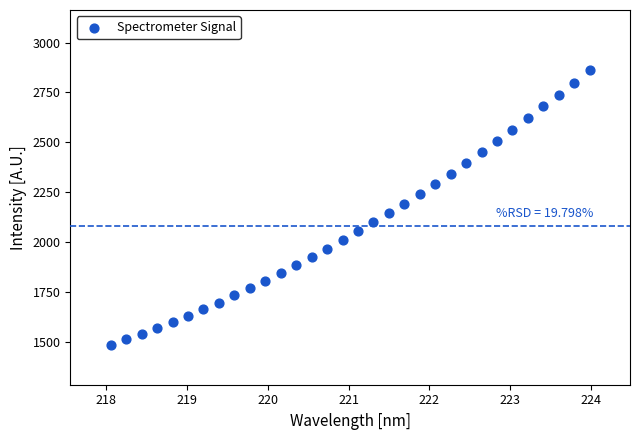

What is the range of X values (max minus min)?

5.9